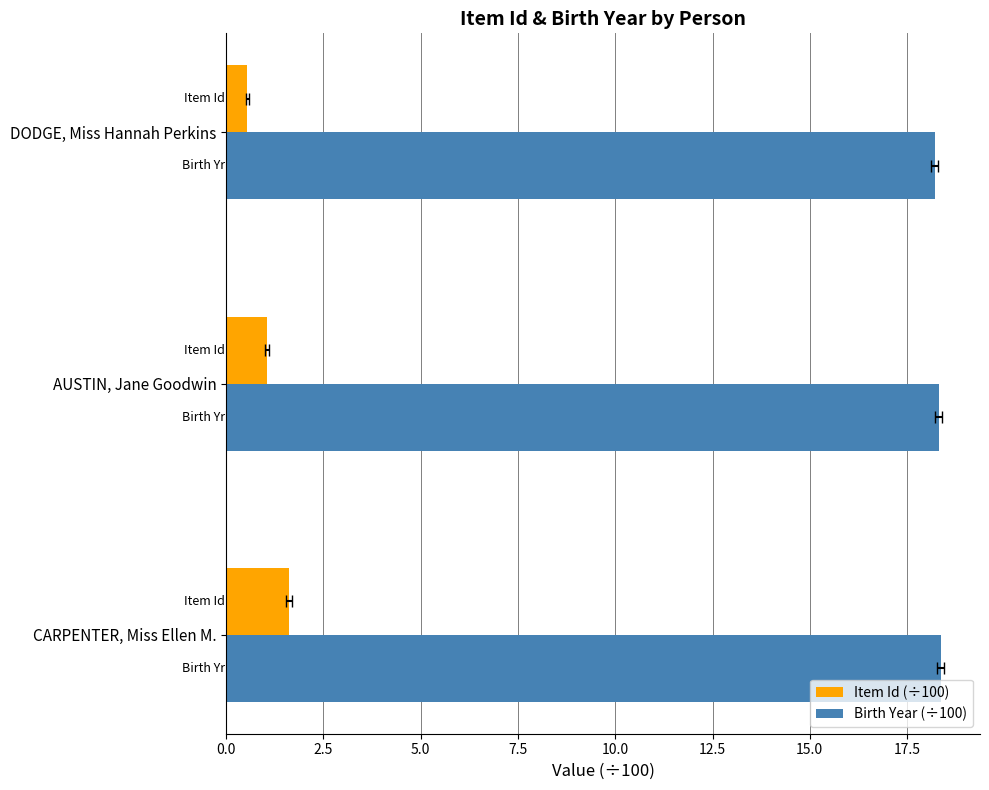

Reading left to right, what are all the values shown in this chart?

Item Id (÷100): 1.6	1.0	0.6
Birth Year (÷100): 18.4	18.3	18.2